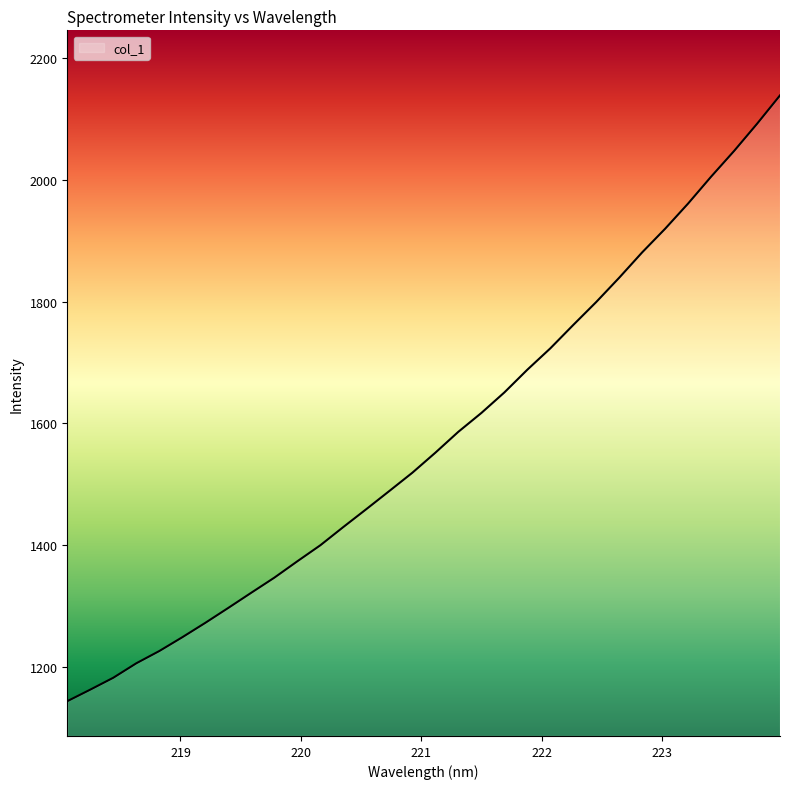

What is the maximum value shown in the chart?

2139.0